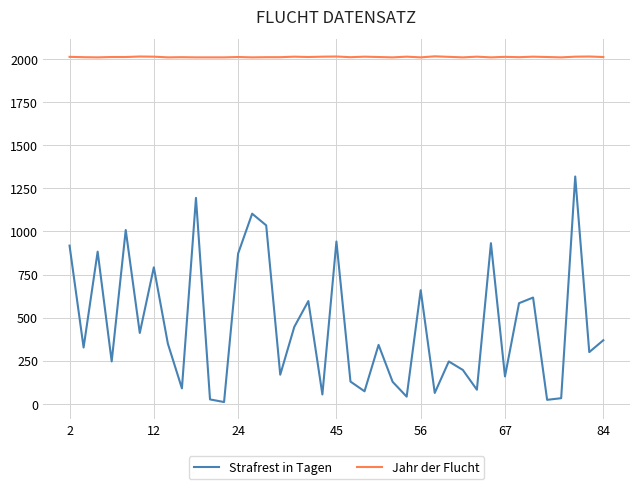

Rank the series by their maximum value, from highest to lowest.

Jahr der Flucht, Strafrest in Tagen